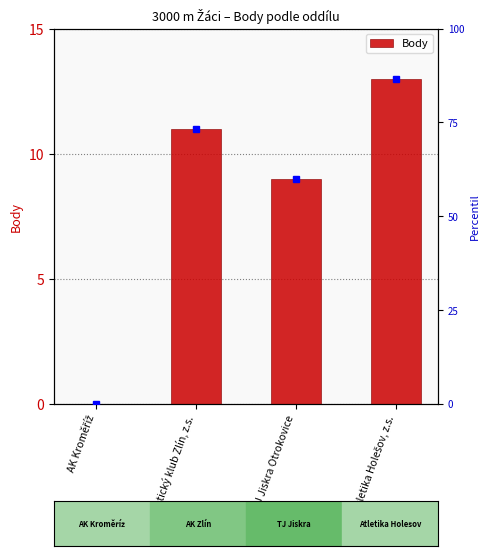

What is the greatest value displayed?

13